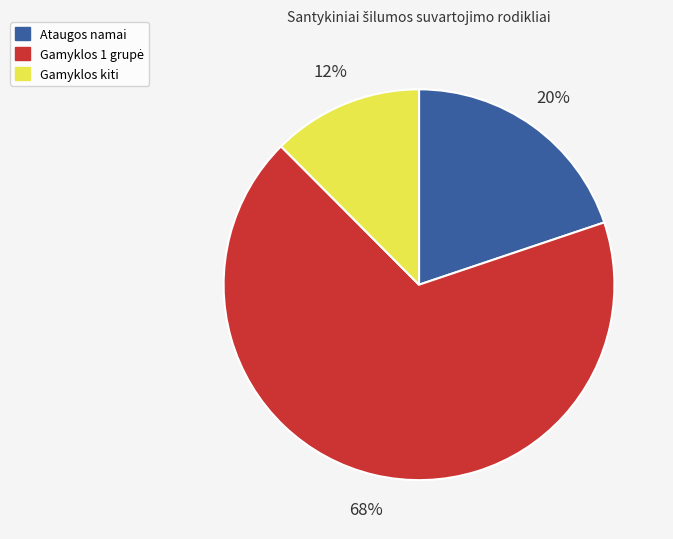

To the nearest percent, what is the average slice percentage?

33%